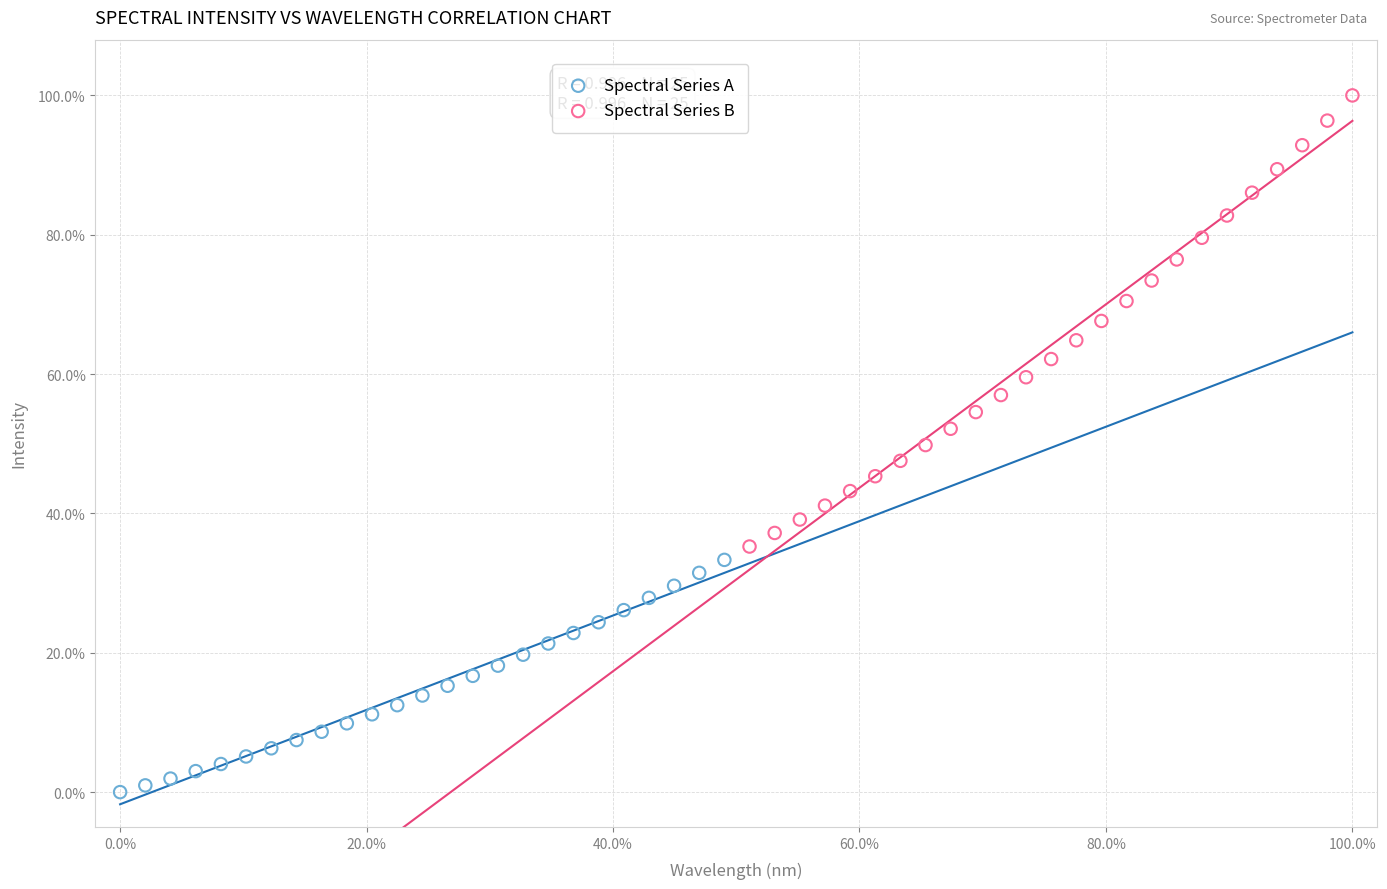

What are all the series names shown in the legend?

Spectral Series A, Spectral Series B